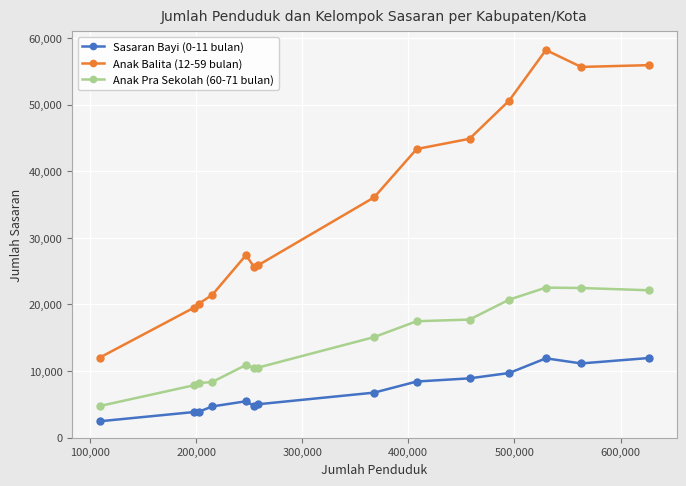

Which series has the largest total across all categories?

Anak Balita (12-59 bulan)